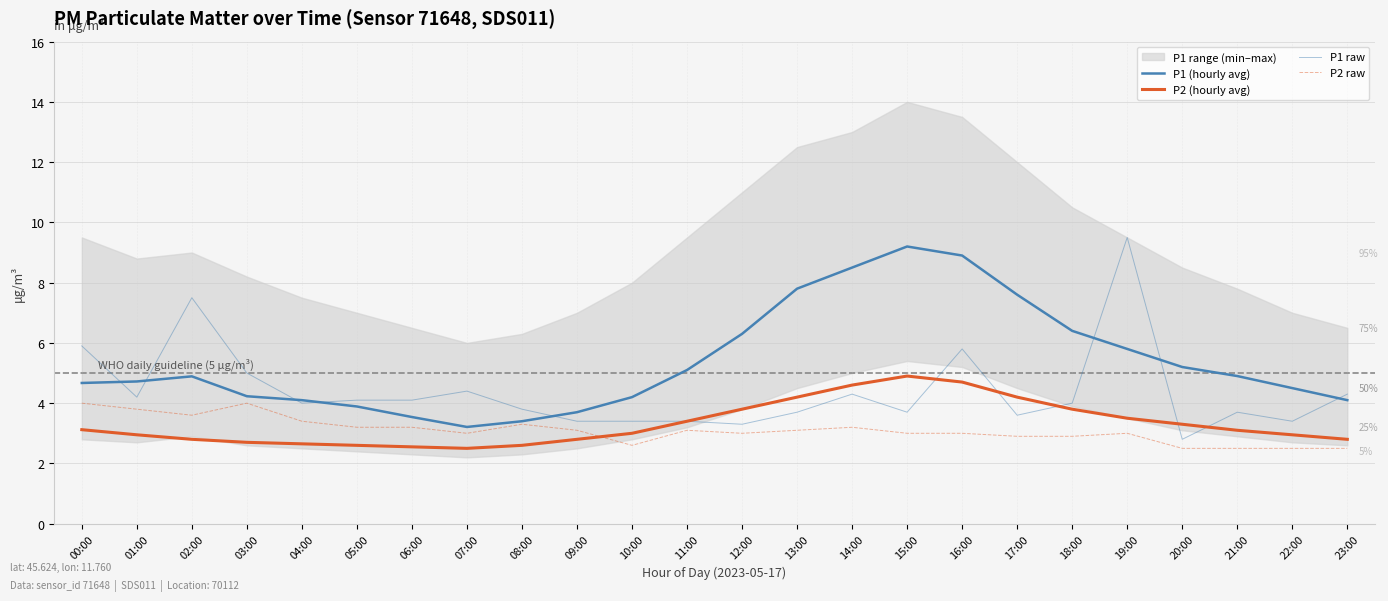

True or false: P1 raw has more than 0 interior local peaks.

True